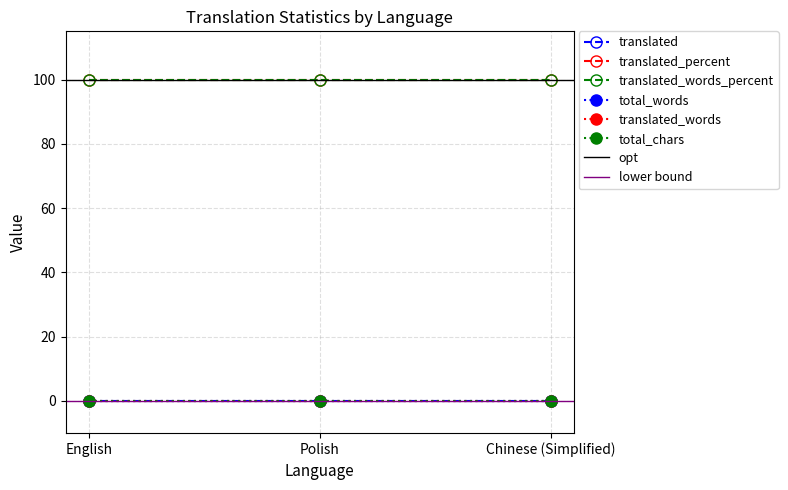

What position from the left is Chinese (Simplified)?

3